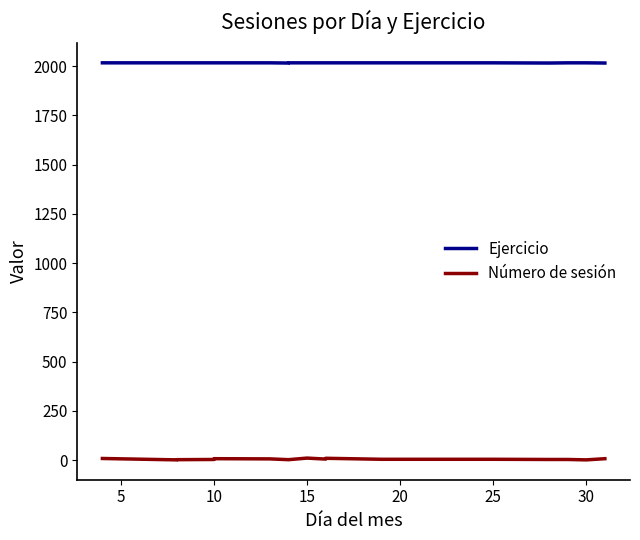

How many data points does each series have?

18